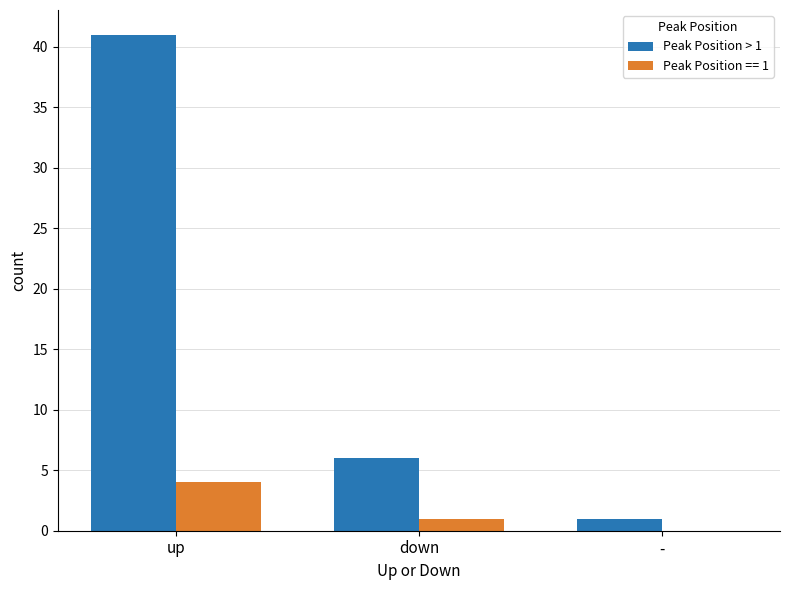

Which series changed the most between up and down?

Peak Position > 1